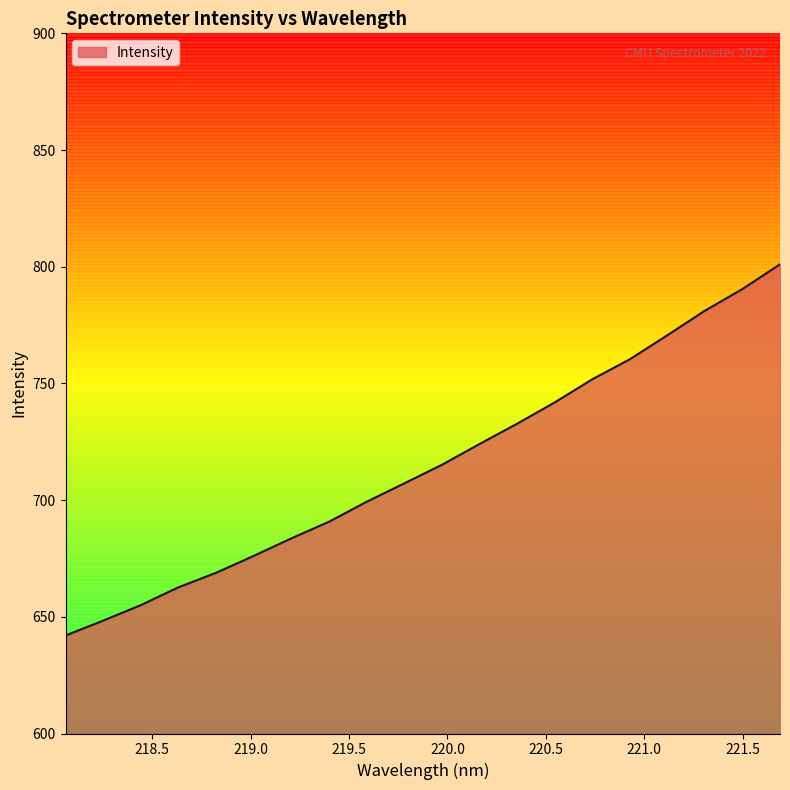

What is the difference between the maximum and minimum values?

159.1